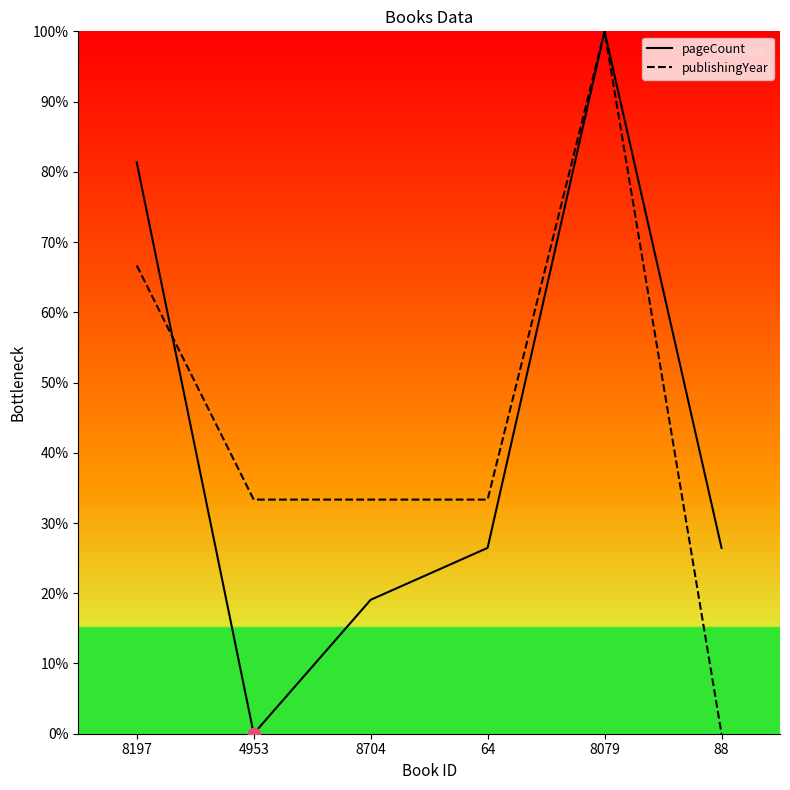

At which category is the sum across all series the highest?

8079